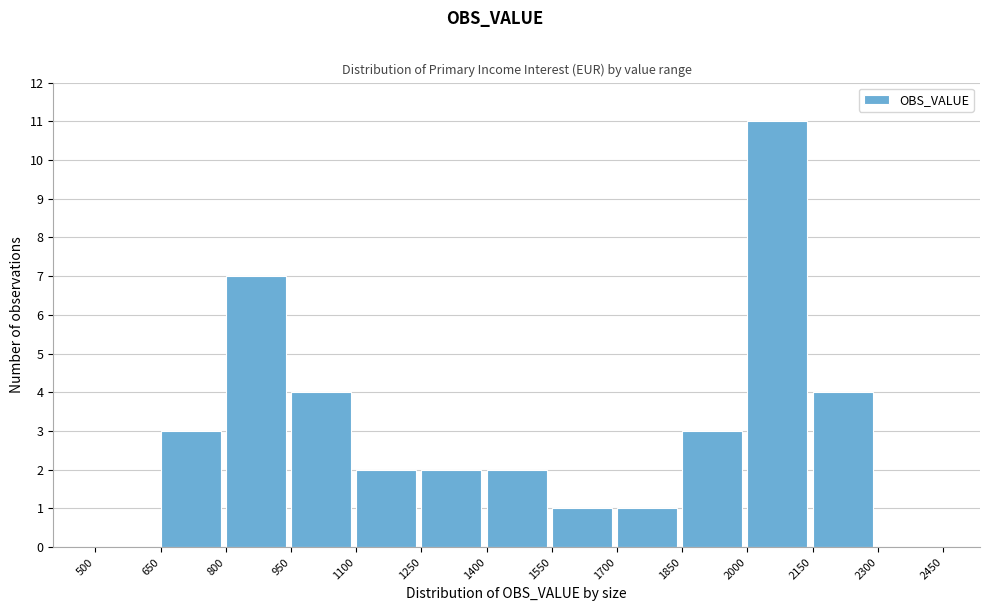

Reading left to right, list every bar in this chart as the range it spans on the x-axis followed by its height. The values are not printed on the chart, so give them approximately, as read against the axis.

500 to 650: 0
650 to 800: 3
800 to 950: 7
950 to 1100: 4
1100 to 1250: 2
1250 to 1400: 2
1400 to 1550: 2
1550 to 1700: 1
1700 to 1850: 1
1850 to 2000: 3
2000 to 2150: 11
2150 to 2300: 4
2300 to 2450: 0